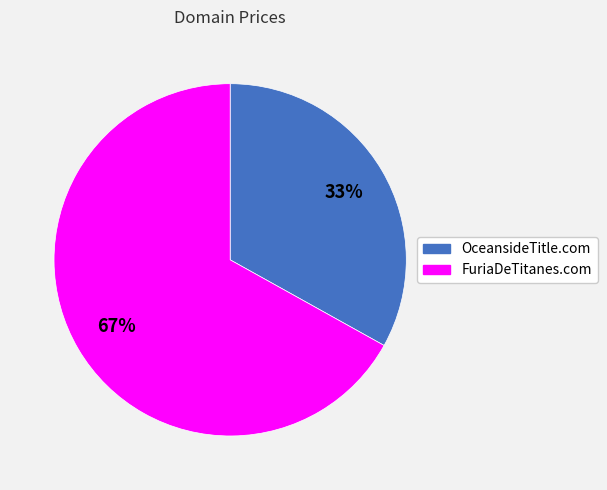

Rank the categories by value from lowest to highest.

OceansideTitle.com, FuriaDeTitanes.com